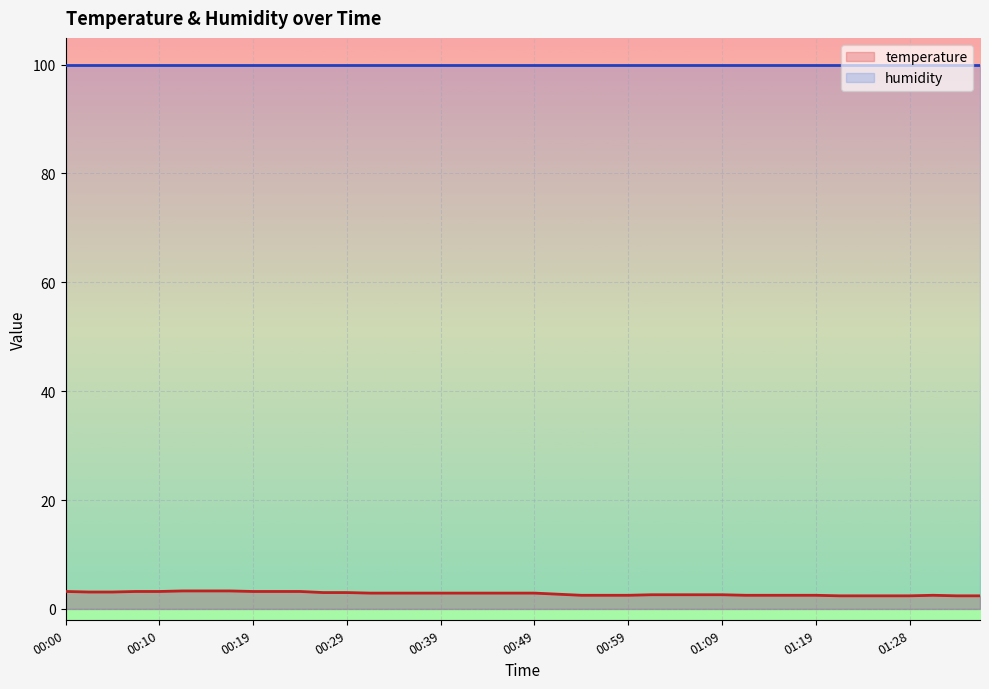

What is the sum of all values?

112.0